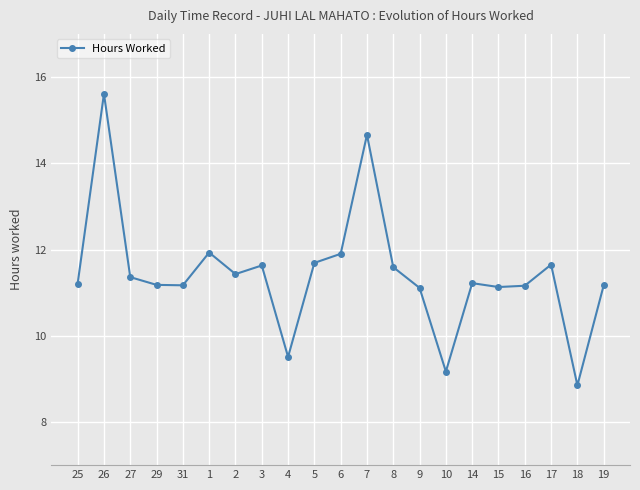

How many lines are shown in the chart?

1